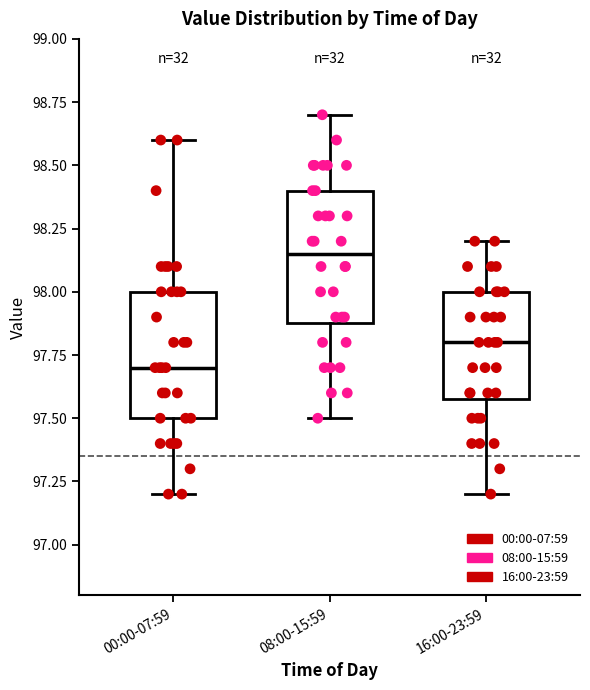

Which box has the lowest median line?

00:00-07:59